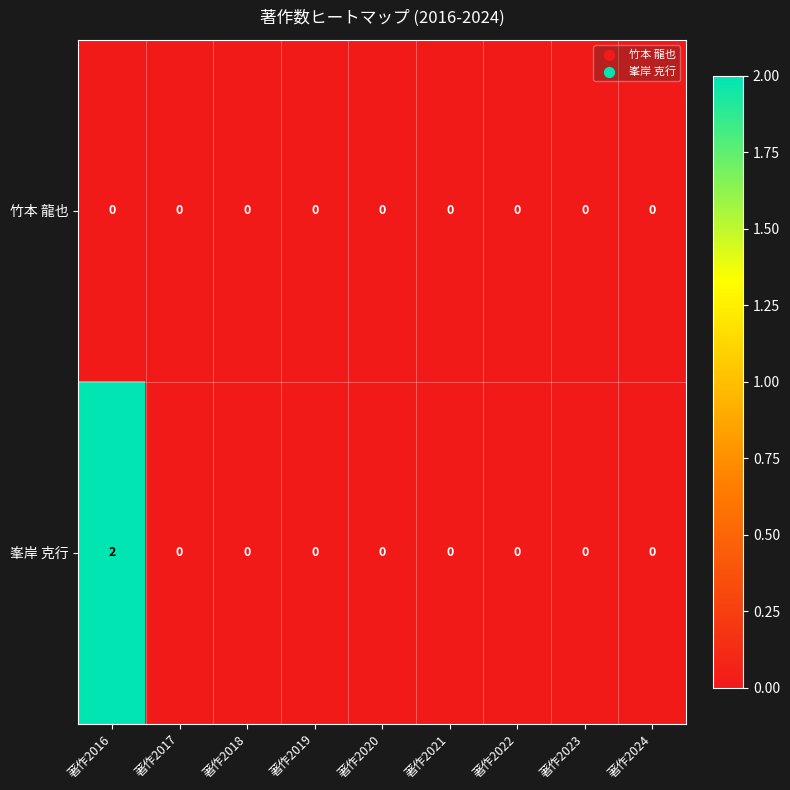

Reading left to right, list all the values displayed in this chart.

竹本 龍也: 著作2016=0	著作2017=0	著作2018=0	著作2019=0	著作2020=0	著作2021=0	著作2022=0	著作2023=0	著作2024=0
峯岸 克行: 著作2016=2	著作2017=0	著作2018=0	著作2019=0	著作2020=0	著作2021=0	著作2022=0	著作2023=0	著作2024=0